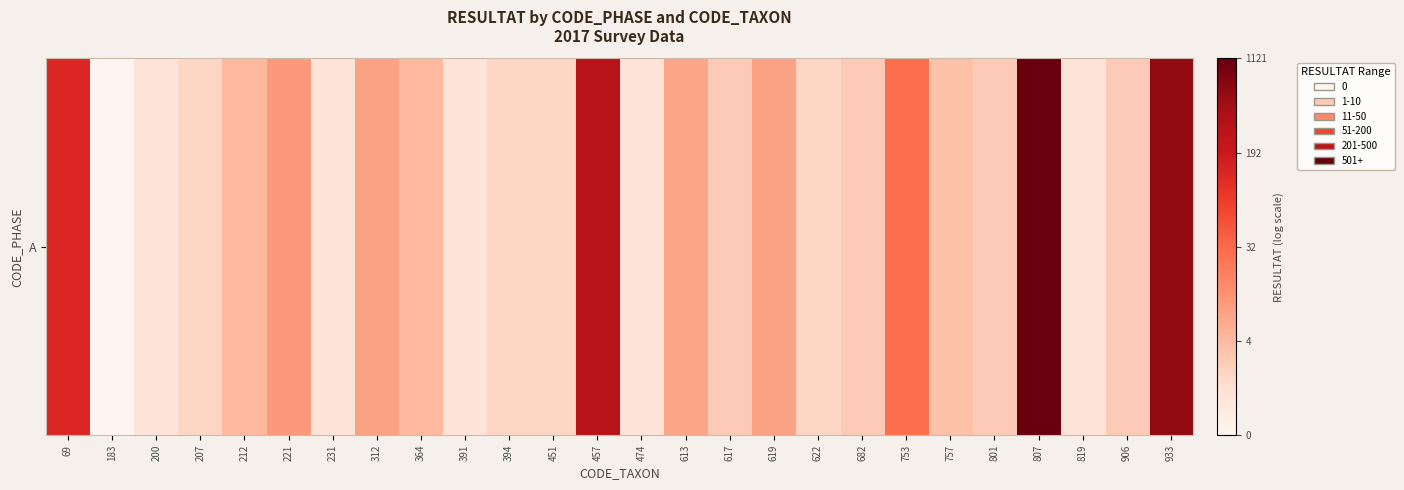

Count the number of values greater than 1.

20